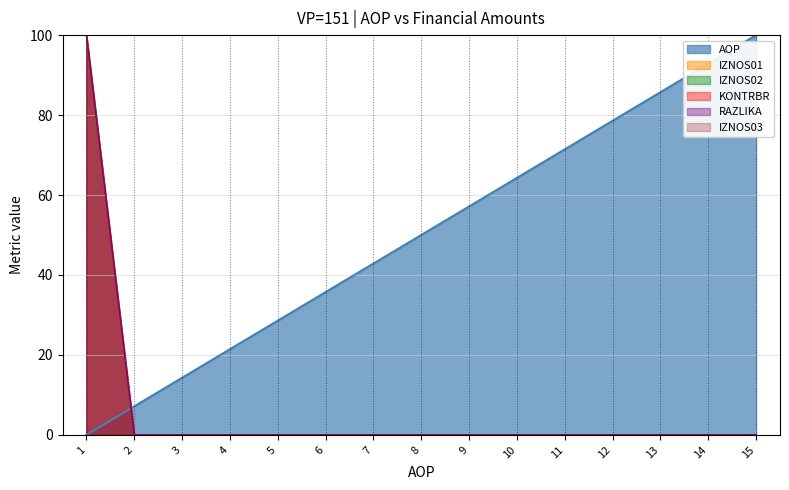

What is the difference between the AOP values at 7 and 3?

28.6